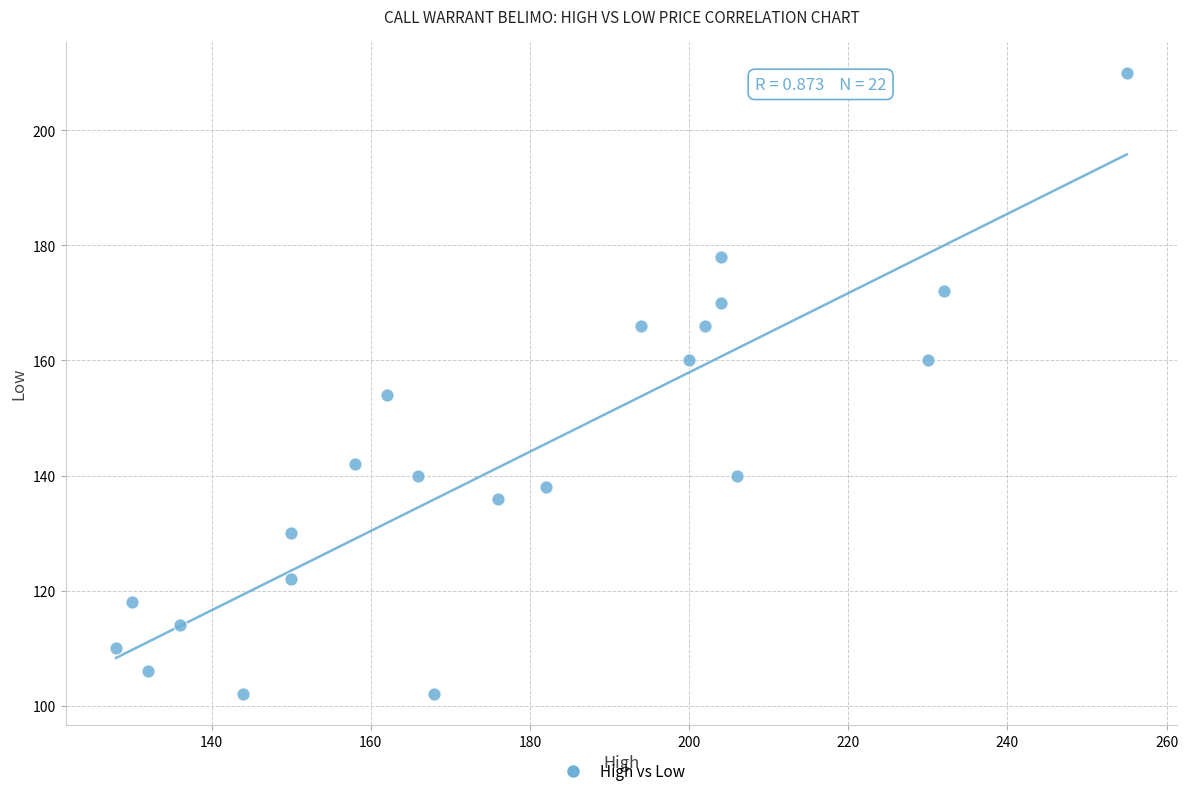

What is the range of X values (max minus min)?

127